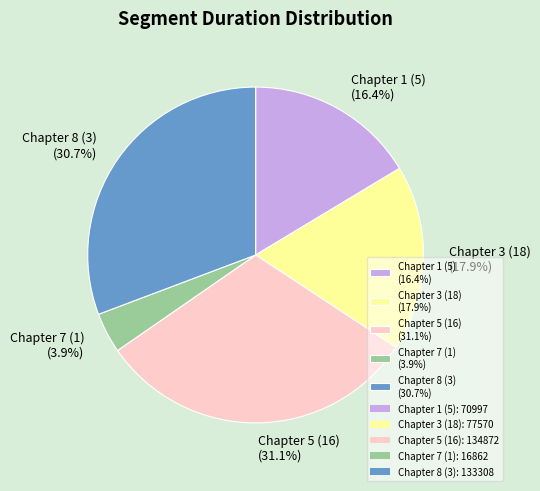

What is the ratio of the value at Chapter 1 (5) (16.4%) to the value at Chapter 3 (18) (17.9%)?

0.9